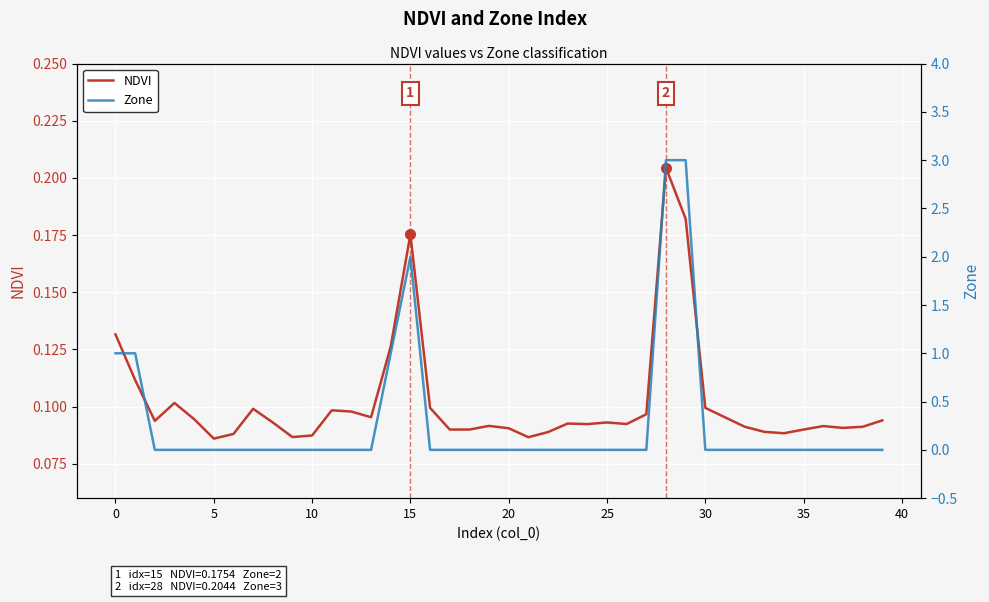

Which series has the largest range (max minus min)?

Zone